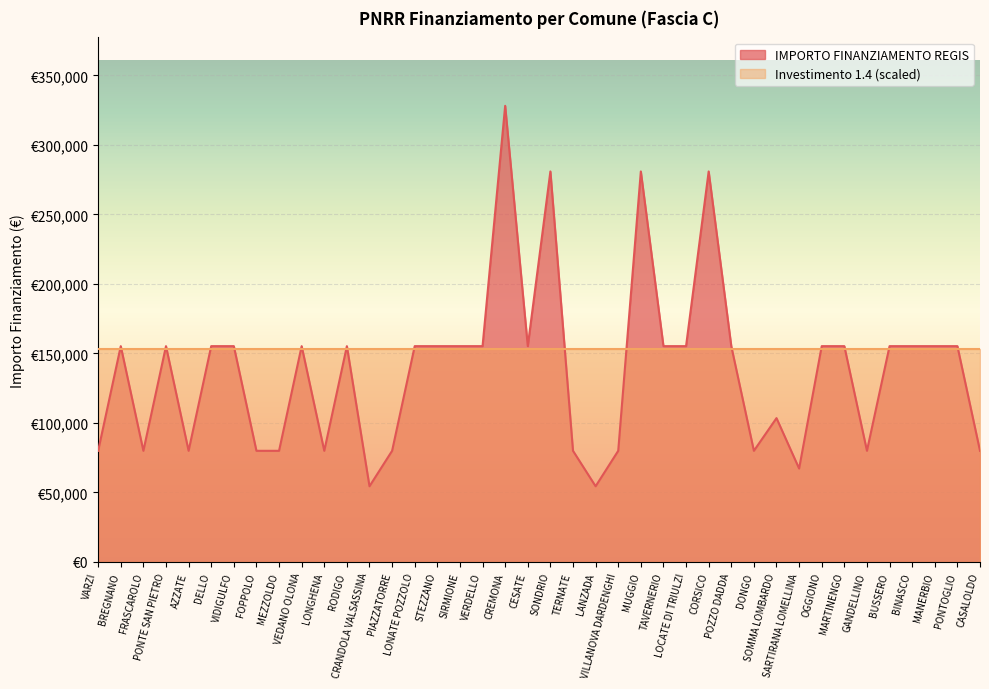

Reading right to left, extract all data points from this chart.

79922	155234	155234	155234	155234	79922	155234	155234	67167	103444	79922	155234	280932	155234	155234	280932	79922	54412	79922	280932	155234	328160	155234	155234	155234	155234	79922	54412	155234	79922	155234	79922	79922	155234	155234	79922	155234	79922	155234	79922